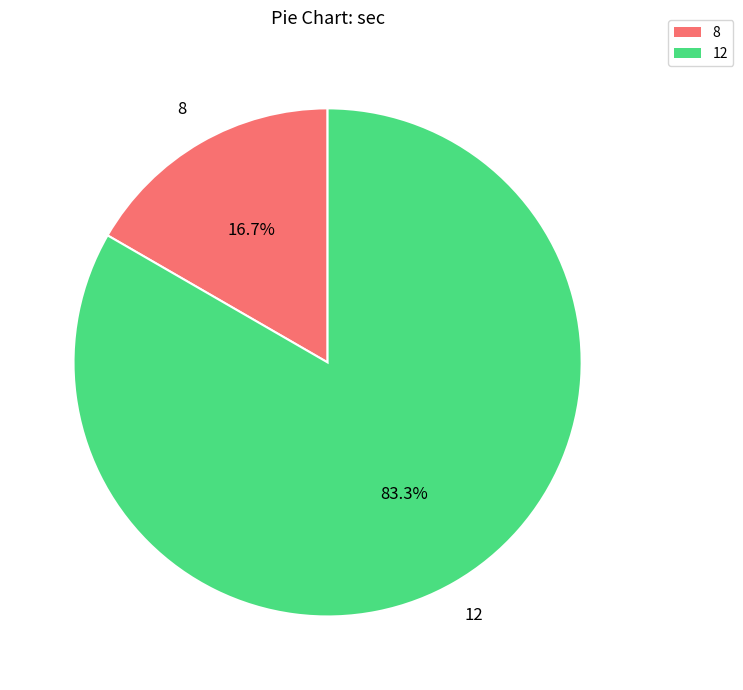

What percentage is the 8 slice, to the nearest percent?

17%